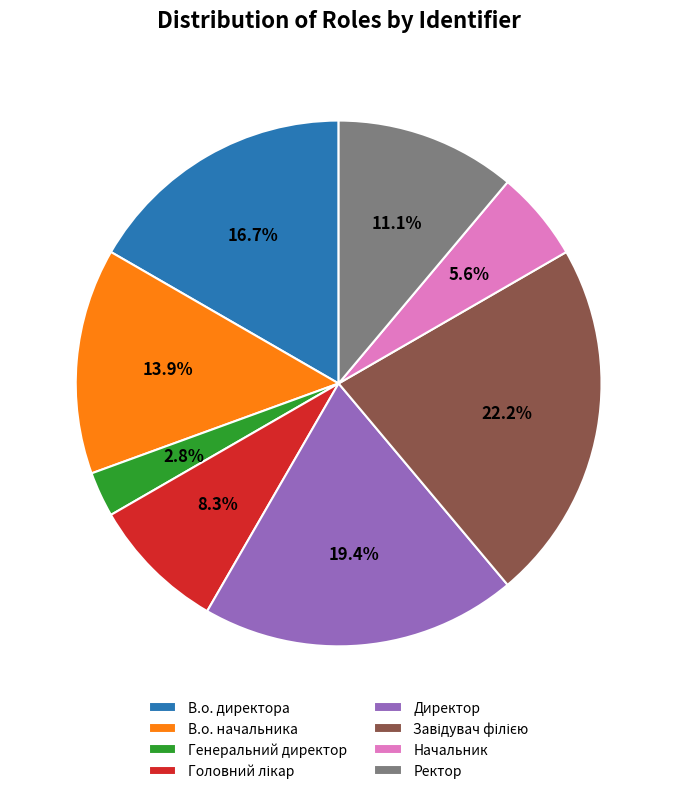

To the nearest percent, what percentage of the pie is Начальник?

6%